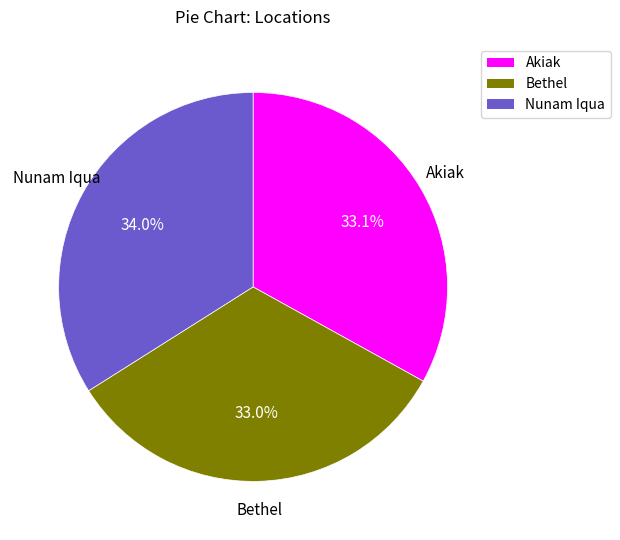

Does Akiak represent more than half of the total?

No